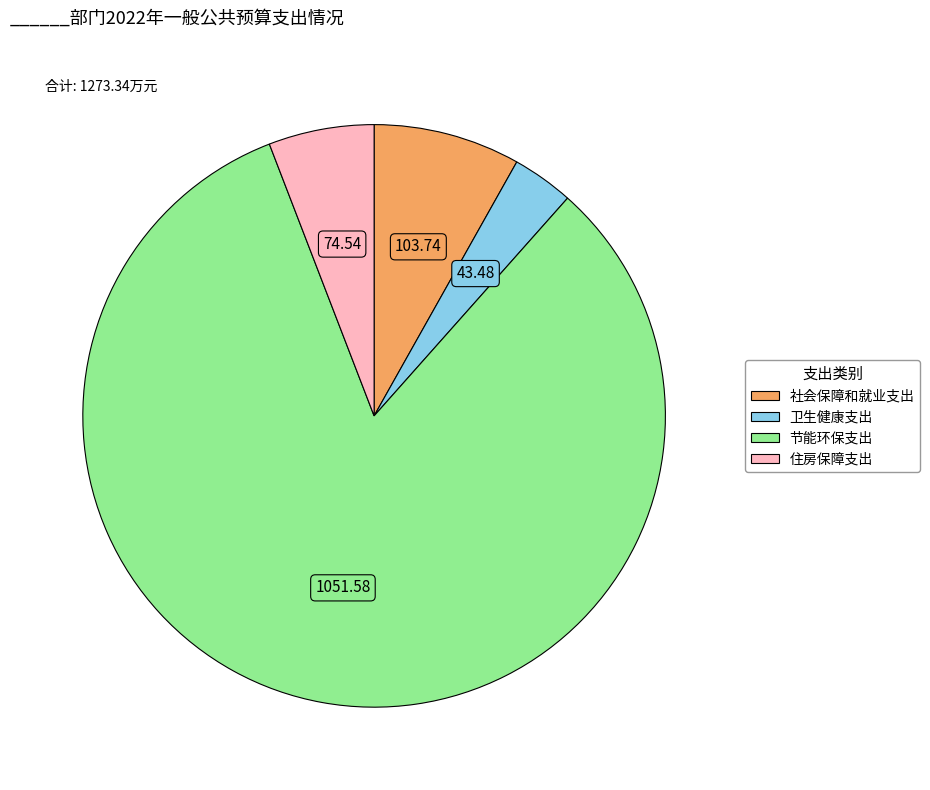

Is it true that 社会保障和就业支出 is 8% of the pie?

True